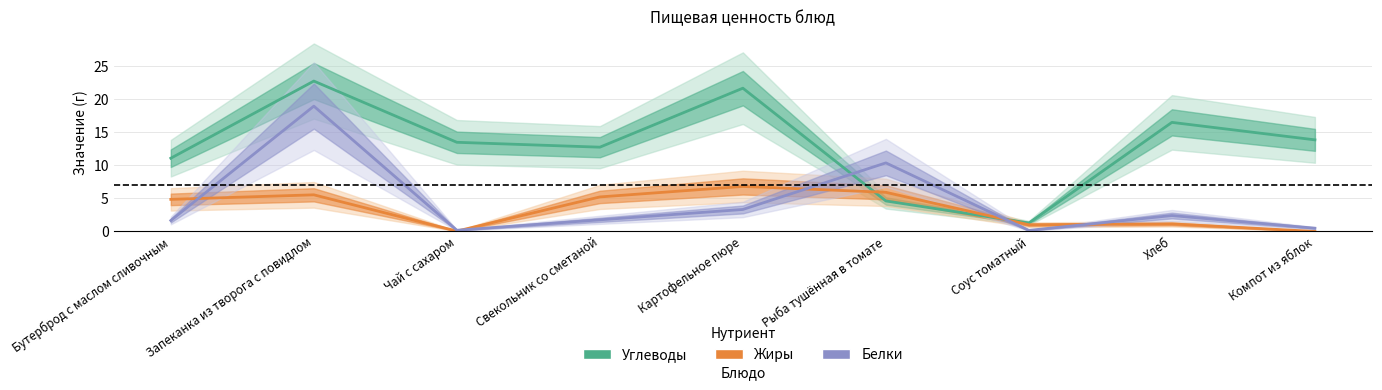

What is the label of the 5th point from the left?

Картофельное пюре